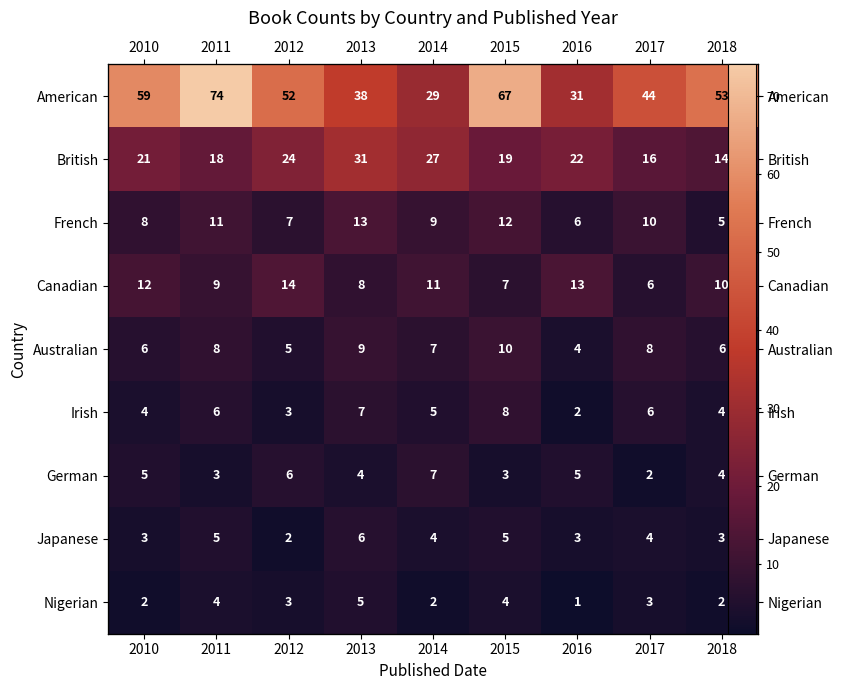

Is the value of French at 2014 greater than the value of Japanese at 2010?

Yes